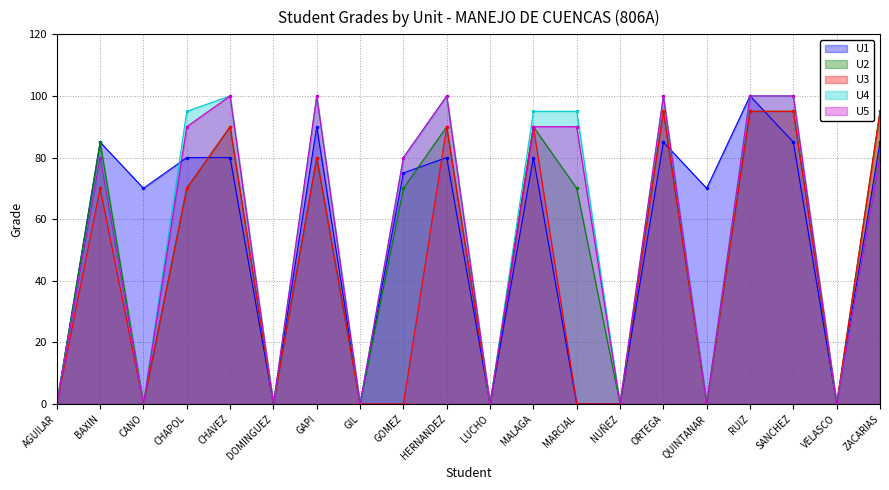

What is the label of the 4th point from the right?

RUIZ